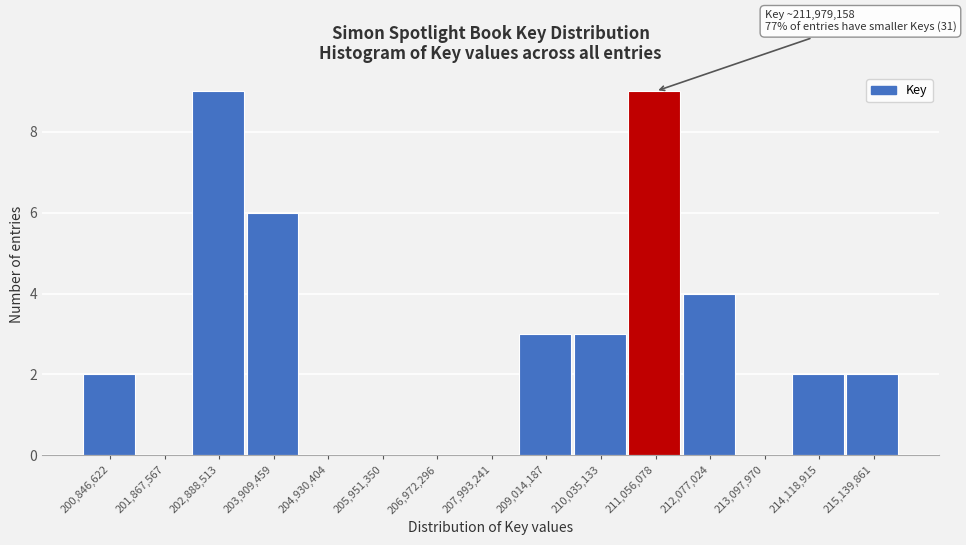

Reading left to right, extract all data points from this chart.

200,846,622=2	201,867,567=0	202,888,513=9	203,909,459=6	204,930,404=0	205,951,350=0	206,972,296=0	207,993,241=0	209,014,187=3	210,035,133=3	211,056,078=9	212,077,024=4	213,097,970=0	214,118,915=2	215,139,861=2